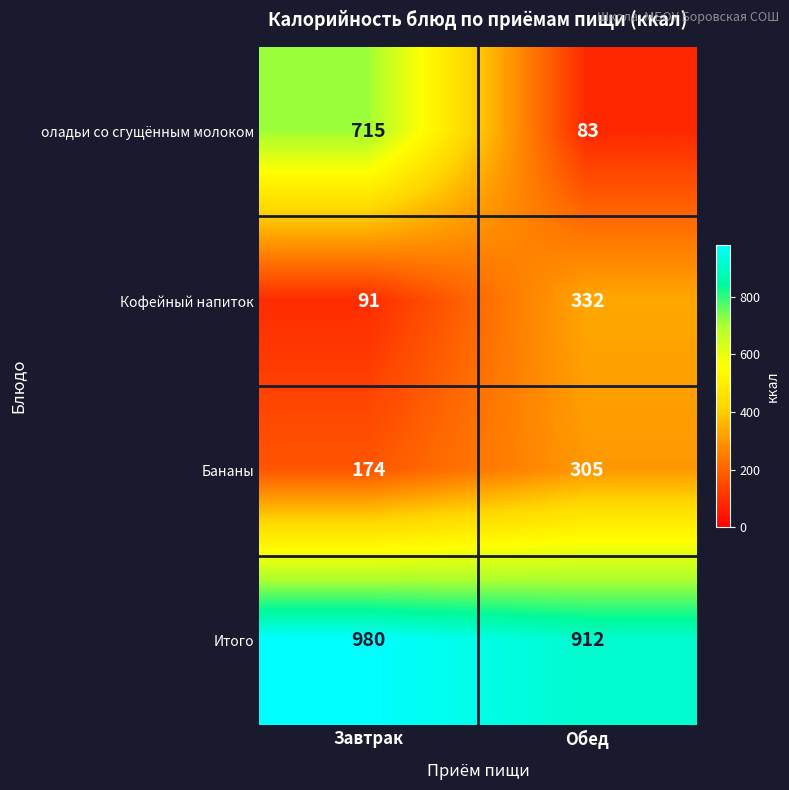

Where is Кофейный напиток nearest to the value 211?

Завтрак